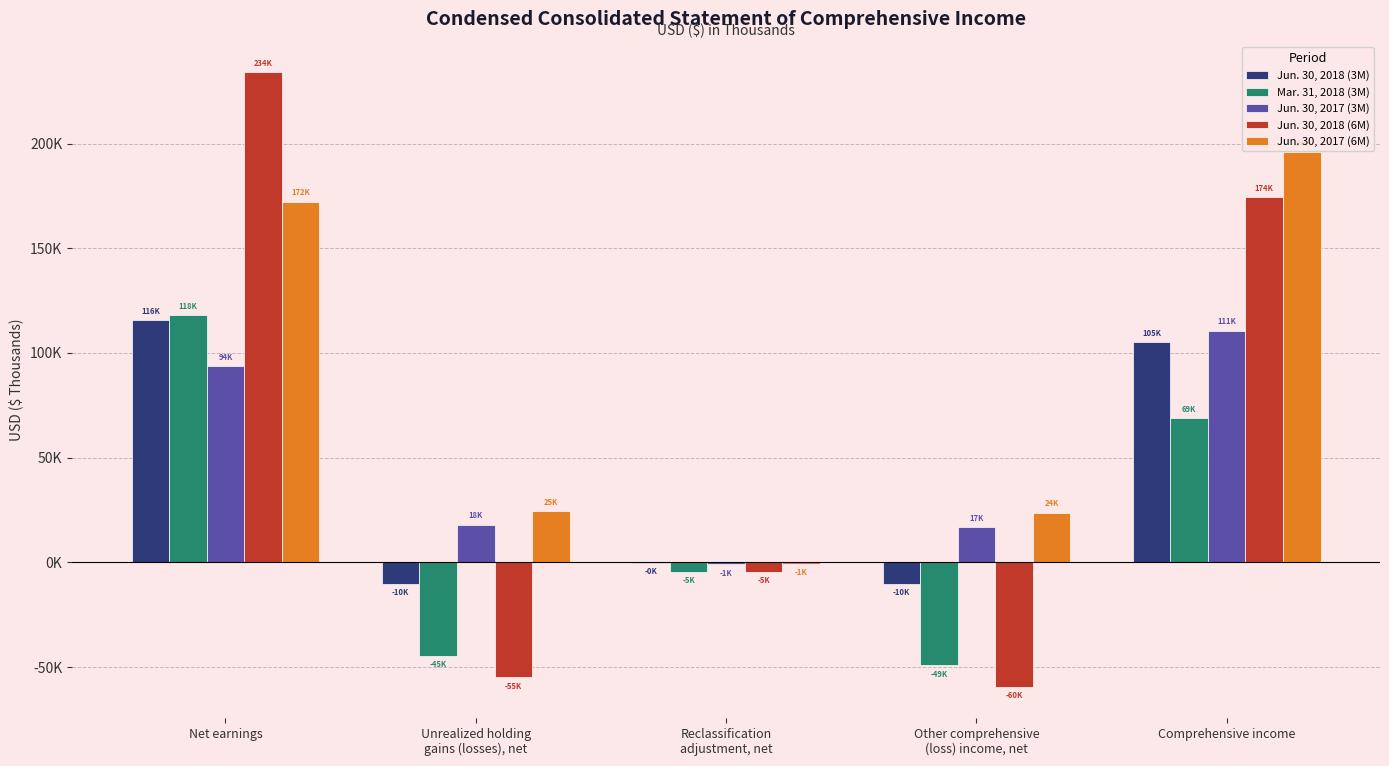

Reading left to right, transcribe all the data shown in this chart.

Jun. 30, 2018 (3M): Net earnings=115735	Unrealized holding
gains (losses), net=-10223	Reclassification
adjustment, net=-181	Other comprehensive
(loss) income, net=-10404	Comprehensive income=105331
Mar. 31, 2018 (3M): Net earnings=118276	Unrealized holding
gains (losses), net=-44738	Reclassification
adjustment, net=-4505	Other comprehensive
(loss) income, net=-49243	Comprehensive income=69033
Jun. 30, 2017 (3M): Net earnings=93647	Unrealized holding
gains (losses), net=17990	Reclassification
adjustment, net=-979	Other comprehensive
(loss) income, net=17011	Comprehensive income=110658
Jun. 30, 2018 (6M): Net earnings=234011	Unrealized holding
gains (losses), net=-54961	Reclassification
adjustment, net=-4686	Other comprehensive
(loss) income, net=-59647	Comprehensive income=174364
Jun. 30, 2017 (6M): Net earnings=172315	Unrealized holding
gains (losses), net=24667	Reclassification
adjustment, net=-920	Other comprehensive
(loss) income, net=23747	Comprehensive income=196062